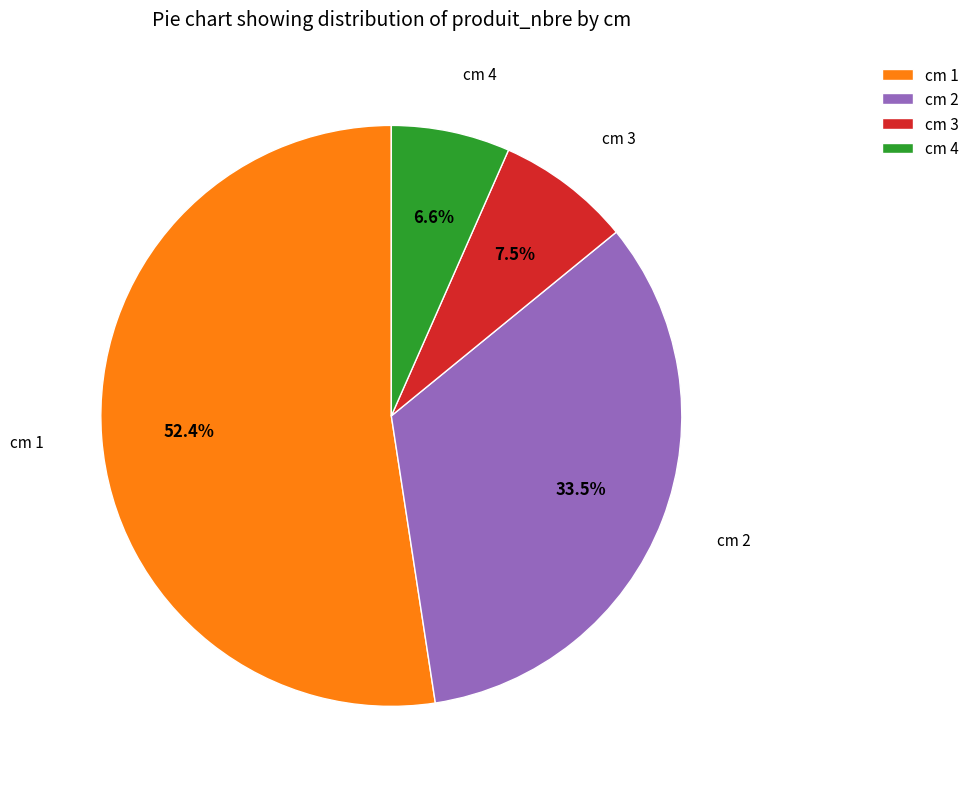

What is the smallest slice in the pie chart?

cm 4